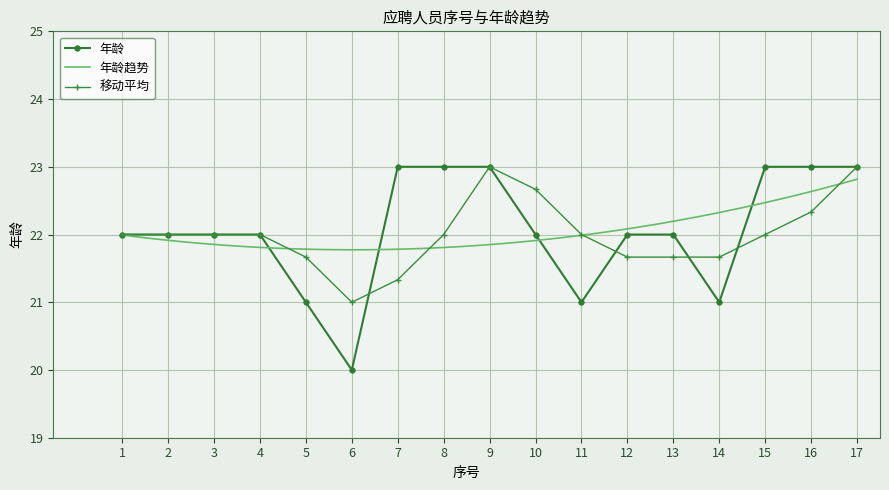

What is the value of the 移动平均 point at the 8th from the left?

22.0